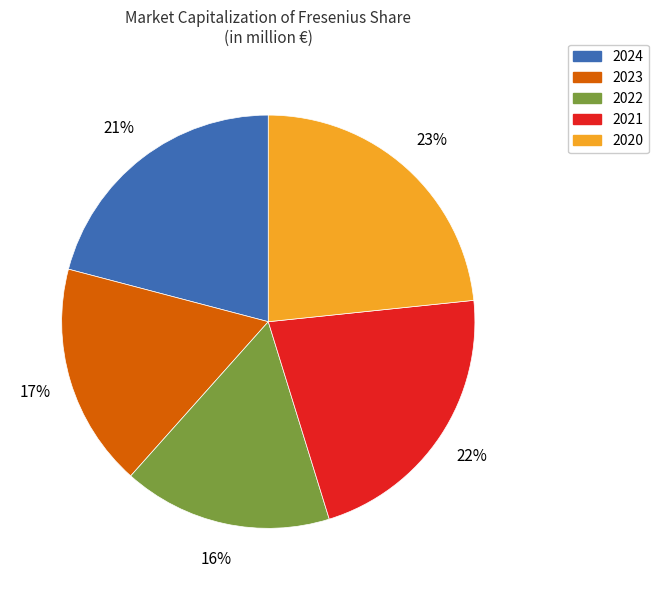

Which slice is the largest?

2020